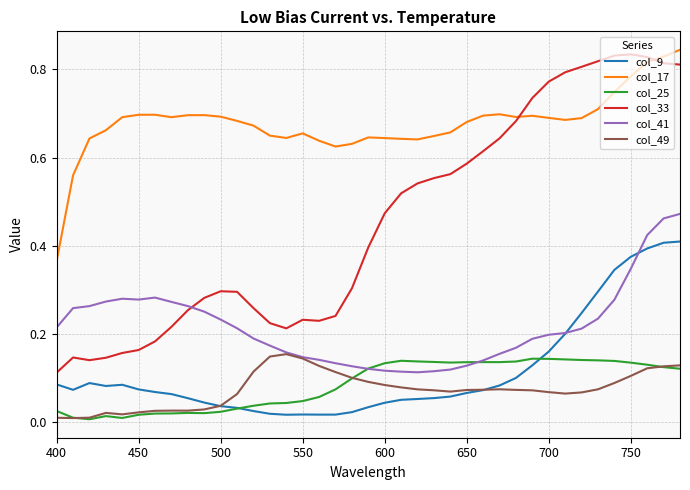

Which series has the largest total across all categories?

col_17